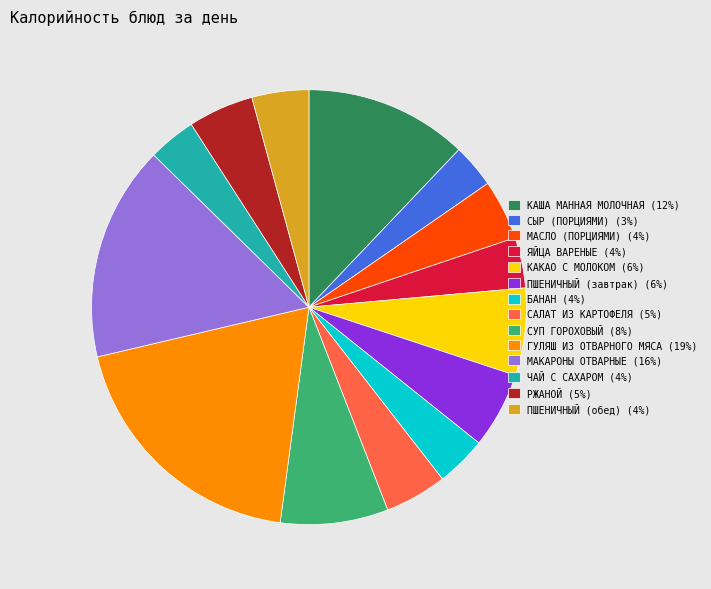

Which category has the biggest portion of the pie?

ГУЛЯШ ИЗ ОТВАРНОГО МЯСА